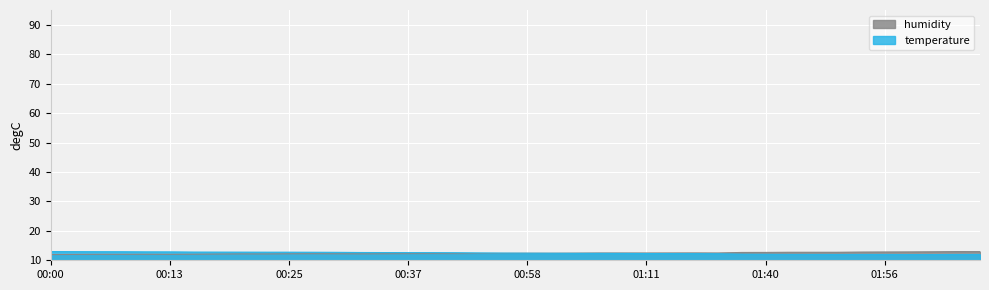

Read the temperature value at 02:01.

11.9